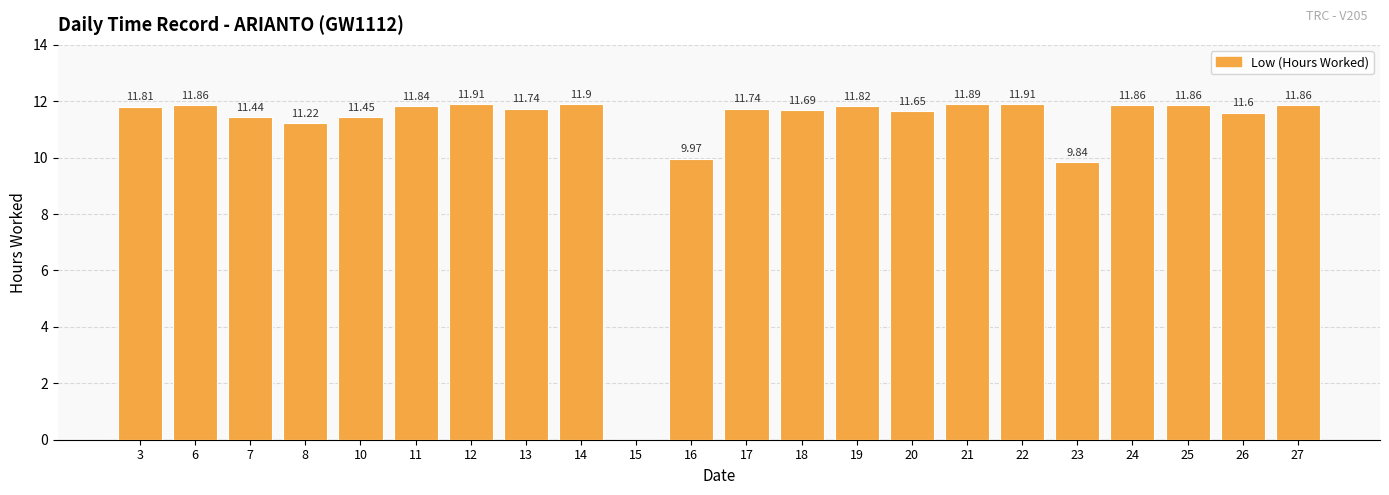

Between 27 and 11, which is larger?

27